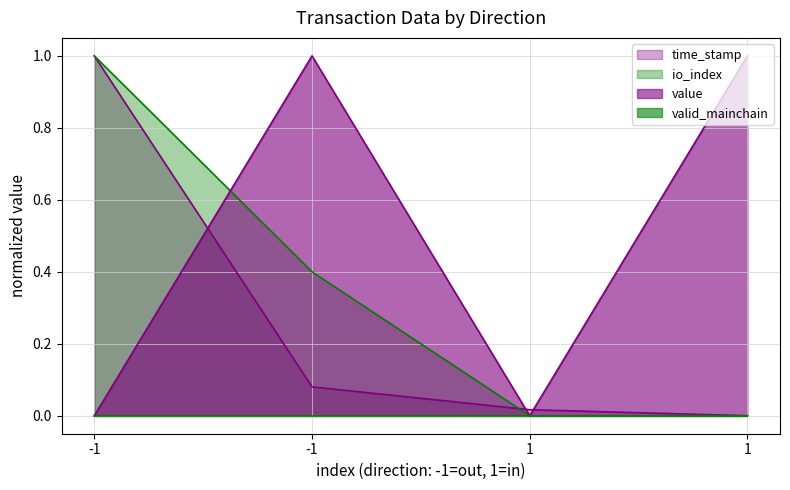

True or false: io_index has more than 1 points higher than both neighbors.

False